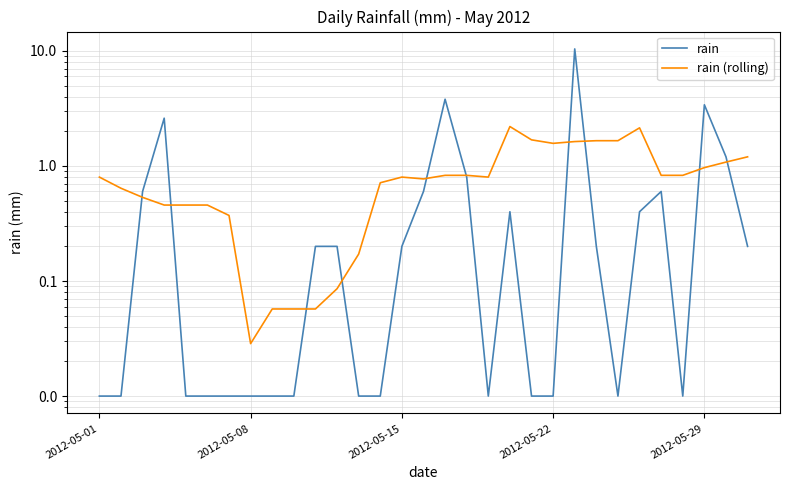

How many lines are shown in the chart?

2